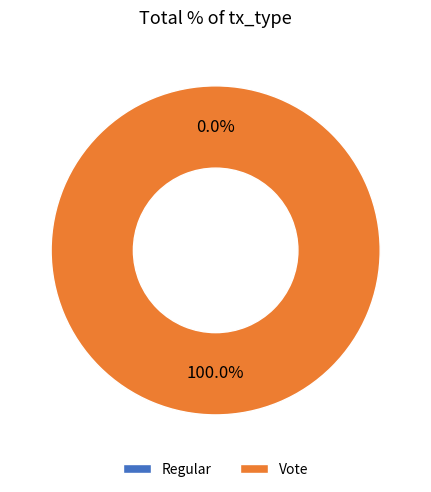

Which category has the smallest portion of the pie?

Regular